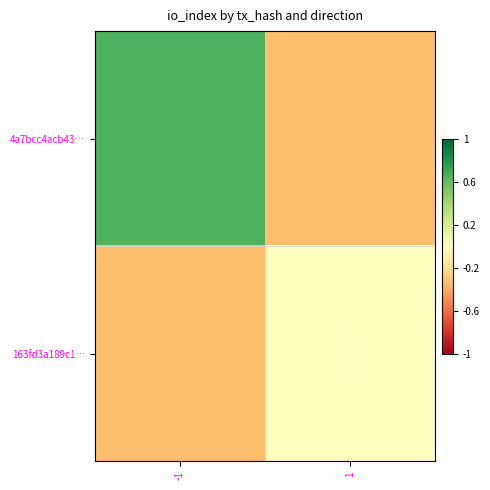

Rank the series at -1 from highest to lowest value.

4a7bcc4acb43…, 163fd3a189c1…